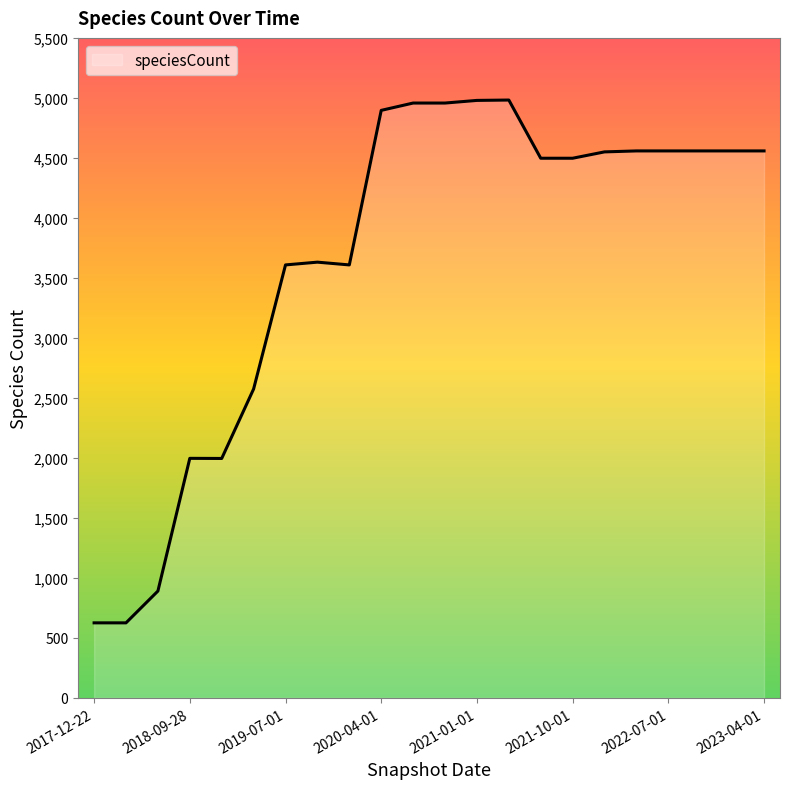

What is the minimum value shown in the chart?

625